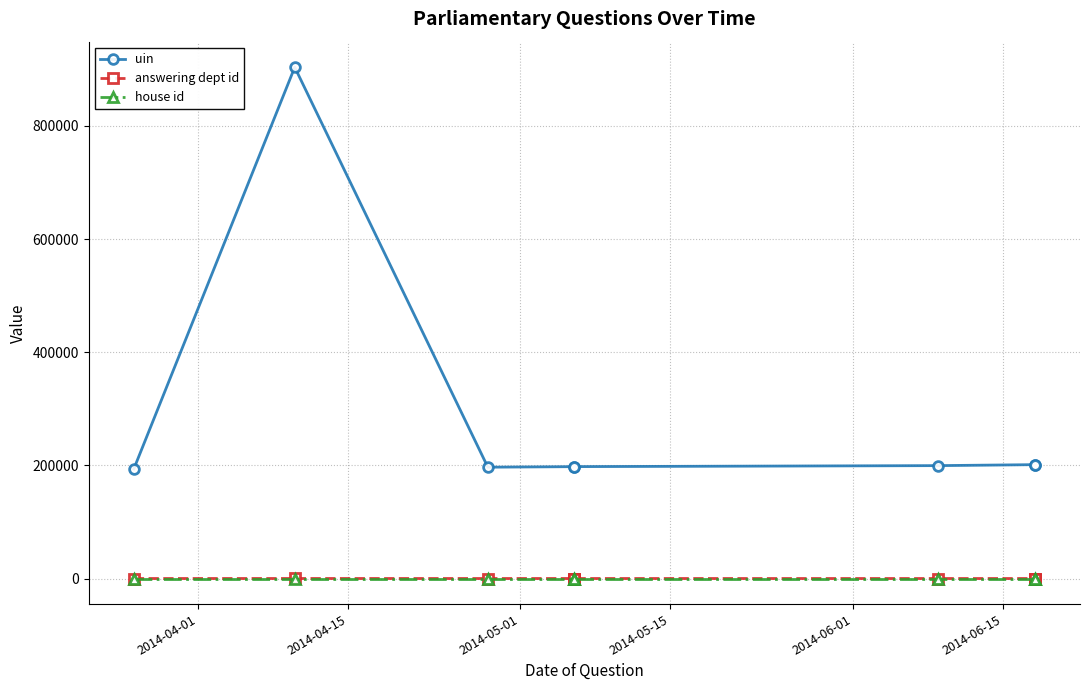

True or false: answering dept id has more than 1 interior local peaks.

False